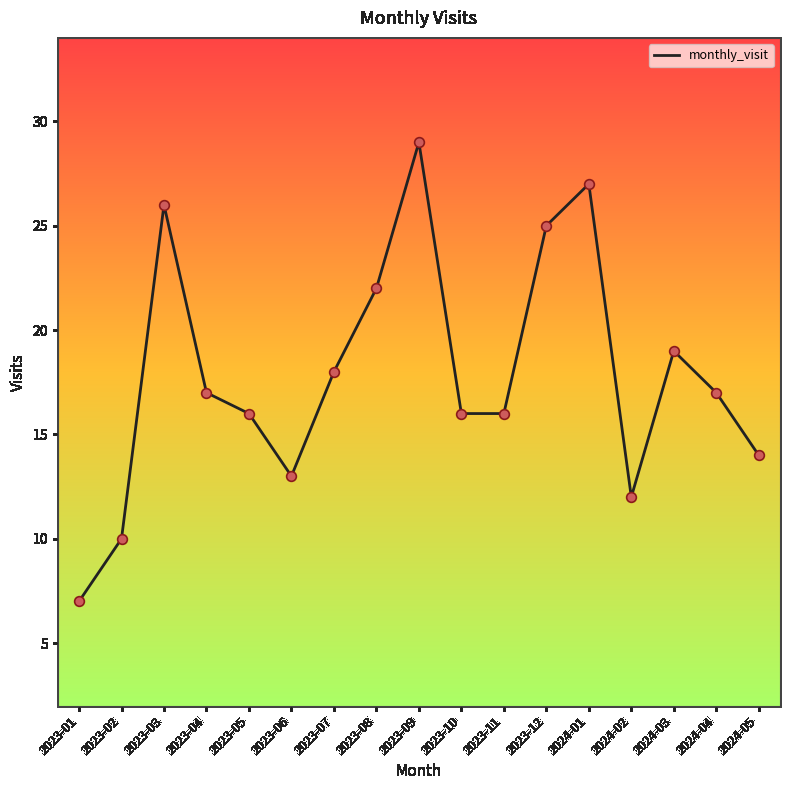

Between 2024-03 and 2023-05, which is larger?

2024-03